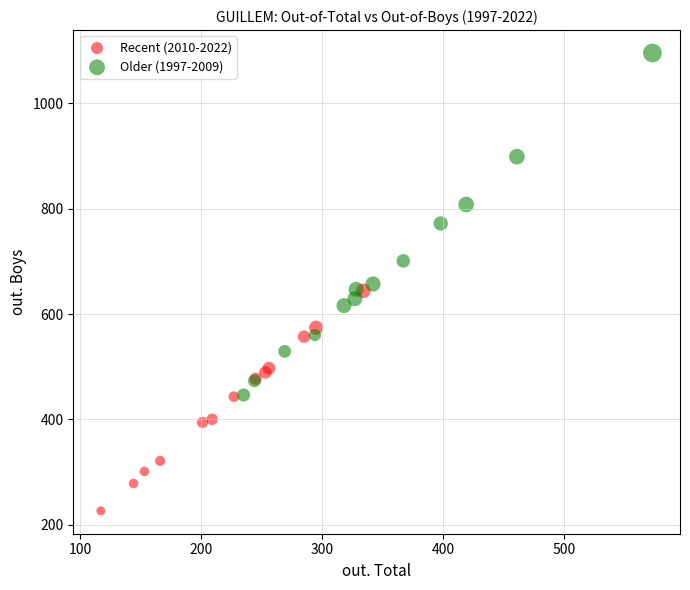

Which series has the largest Y range (max minus min)?

Older (1997-2009)